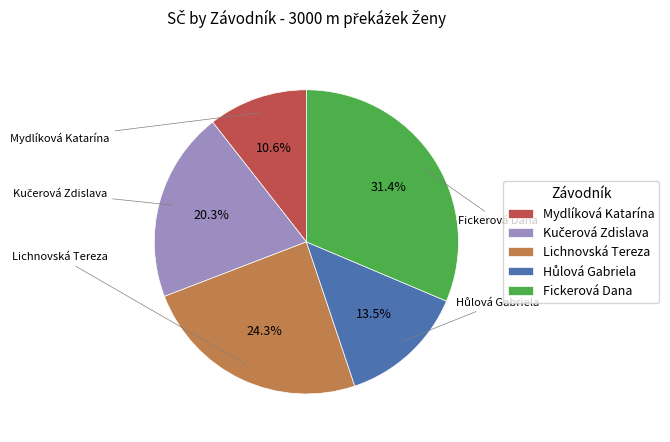

Combined, do Mydlíková Katarína and Lichnovská Tereza account for over 50%?

No